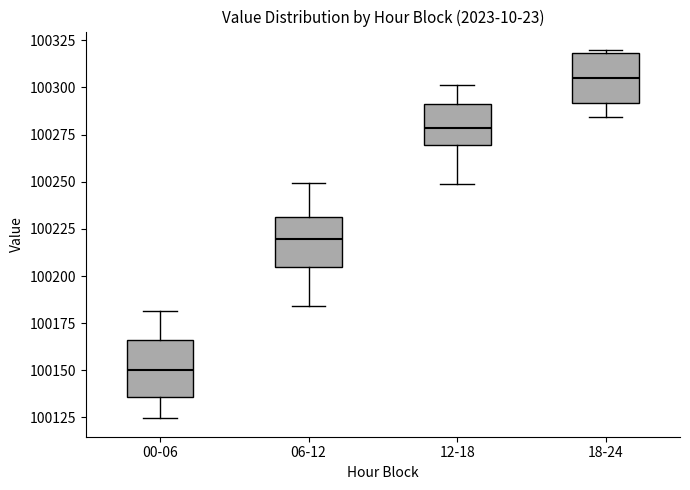

Where is the lower edge of the box for 06-12 on the y-axis? The values are not printed on the chart, so give them approximately, as read against the axis.

100205